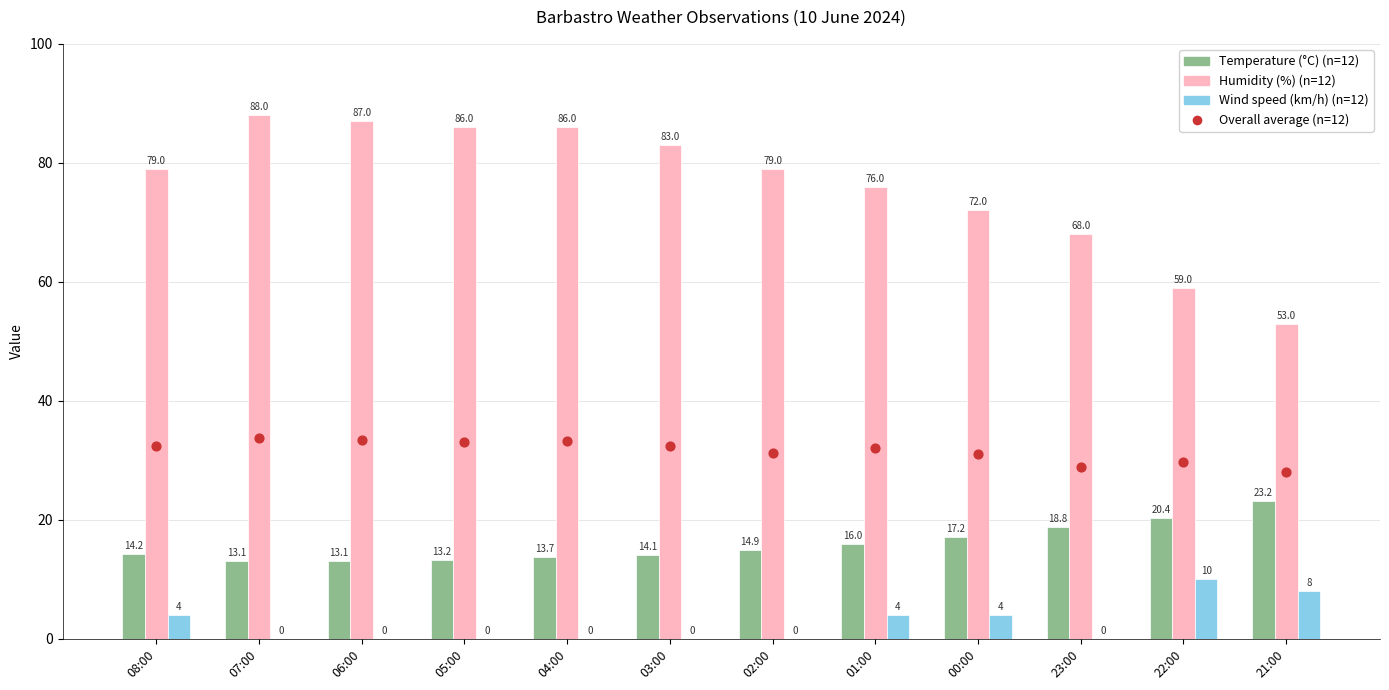

Which series contains the highest Y value?

Humidity (%)